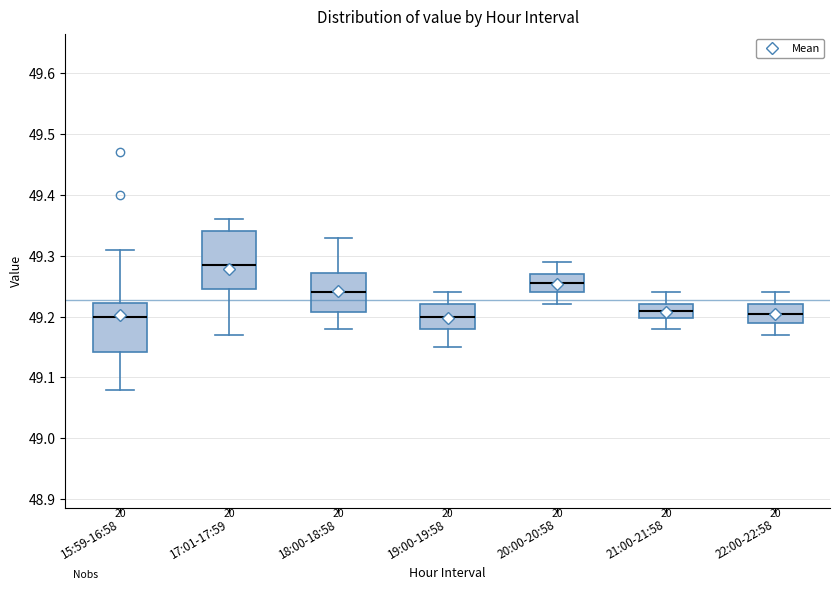

Where does the lower whisker of the box for 18:00-18:58 end on the y-axis? The values are not printed on the chart, so give them approximately, as read against the axis.

49.18